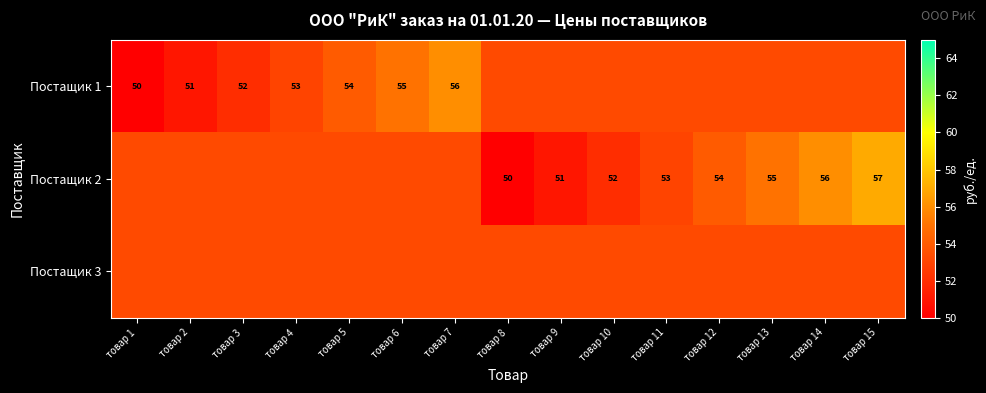

The Постащик 3 series shows 53.3 at товар 7. True or false?

True